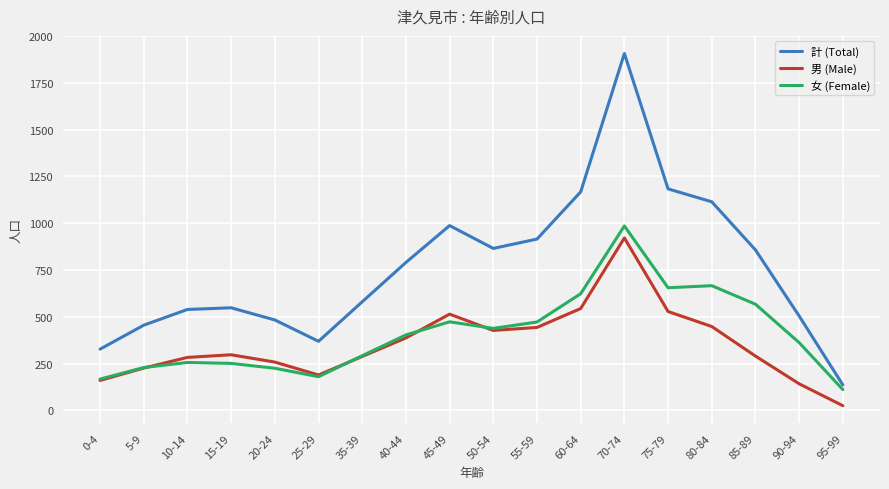

The 男 (Male) series shows 109 at 80-84. True or false?

False